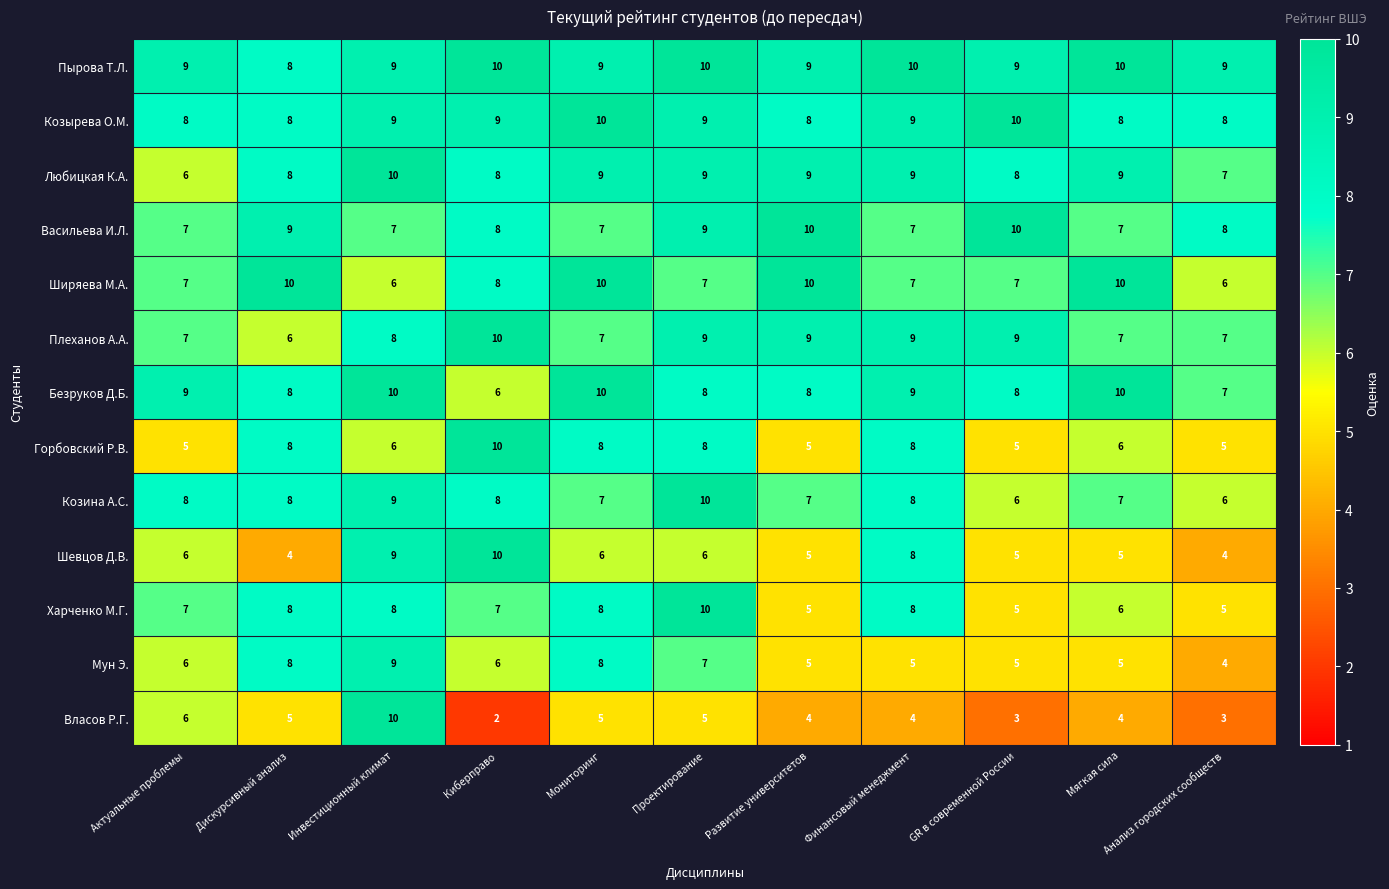

What is the approximate value of Козырева О.М. at Актуальные проблемы?

8